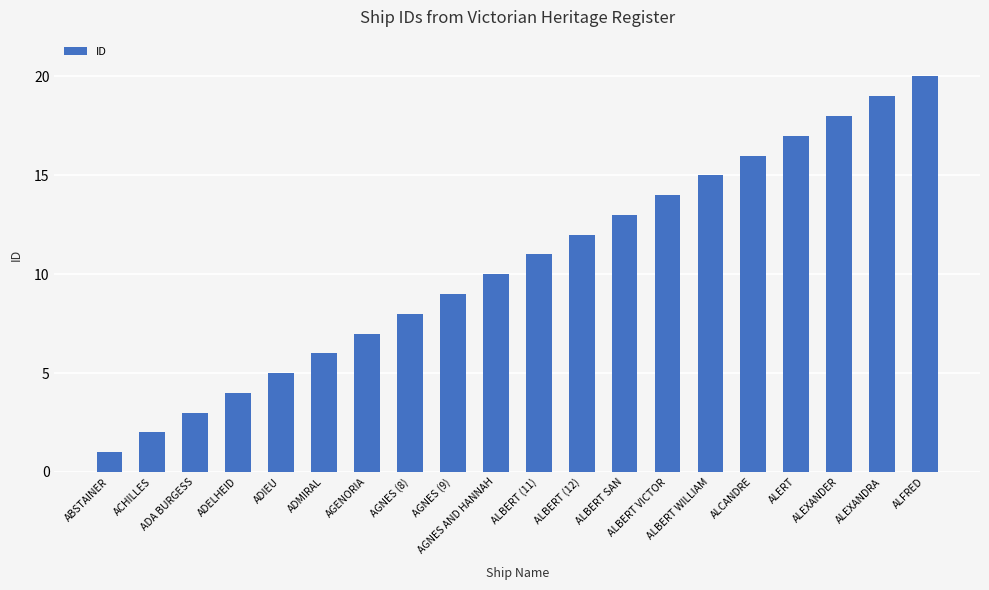

Between ALFRED and ALBERT WILLIAM, which is larger?

ALFRED